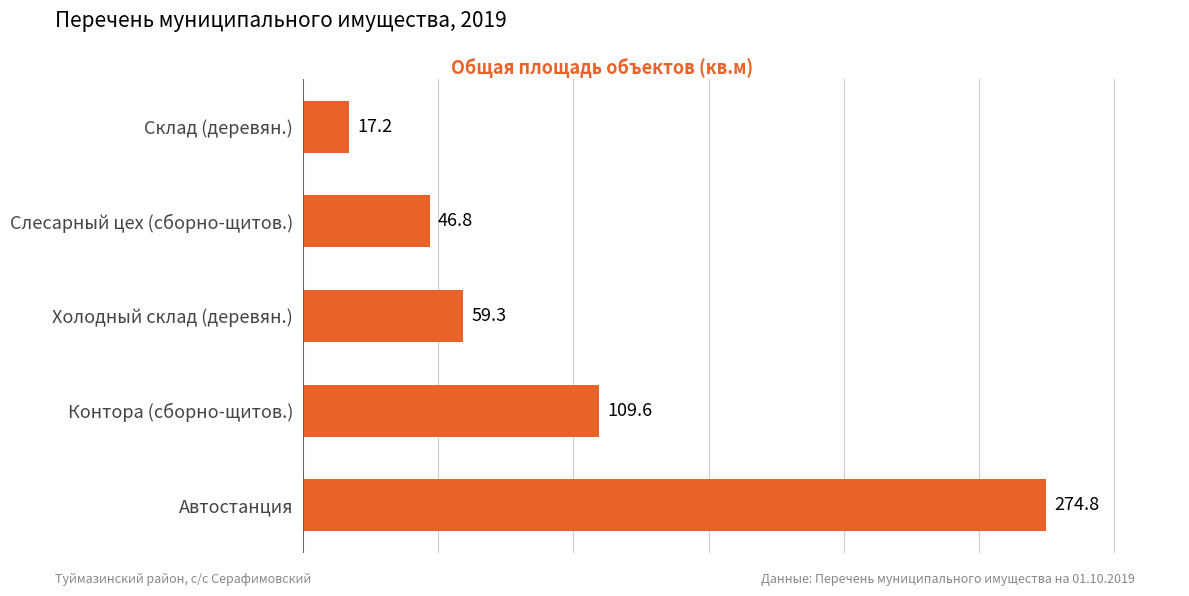

The value at Слесарный цех (сборно-щитов.) is 46.8. True or false?

True